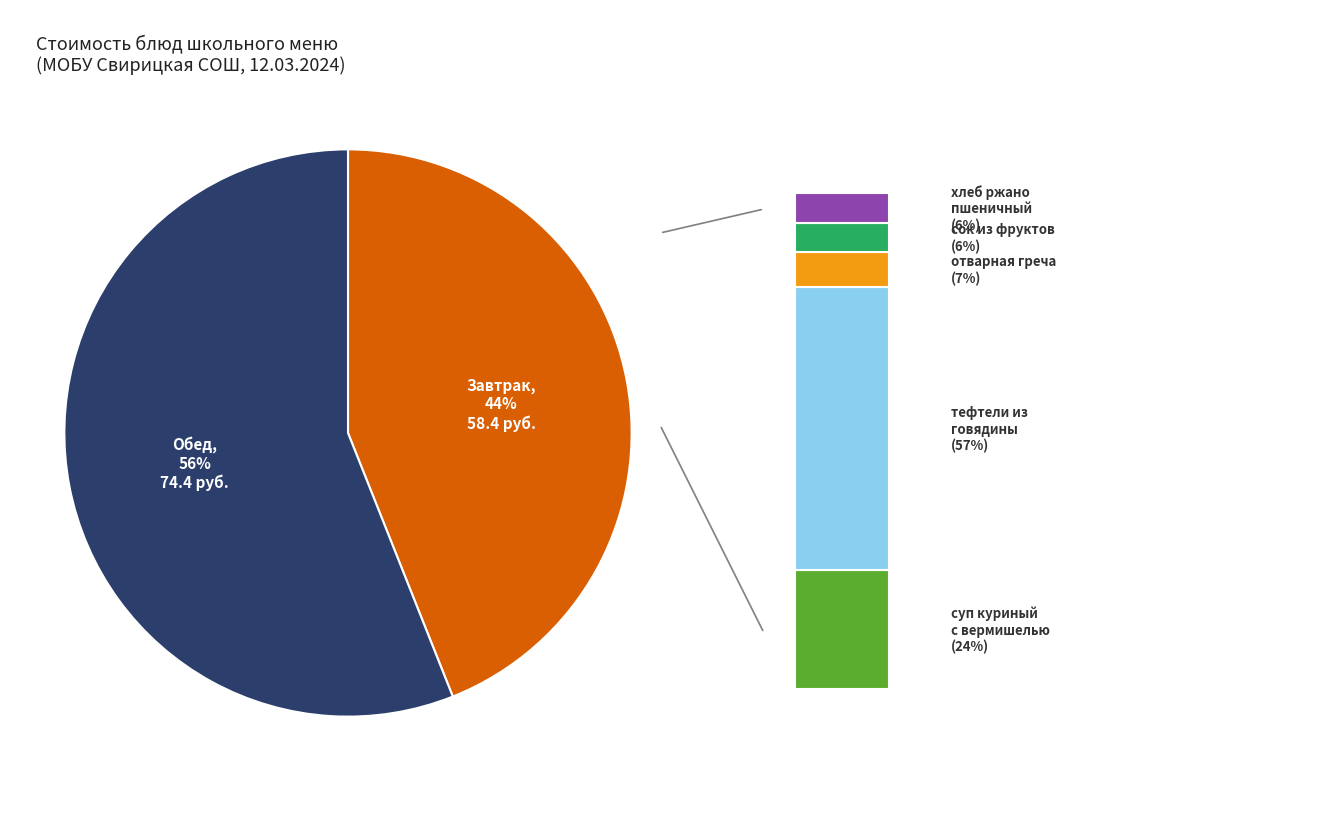

Is it true that хлеб ржано пшеничный is 3% of the pie?

True